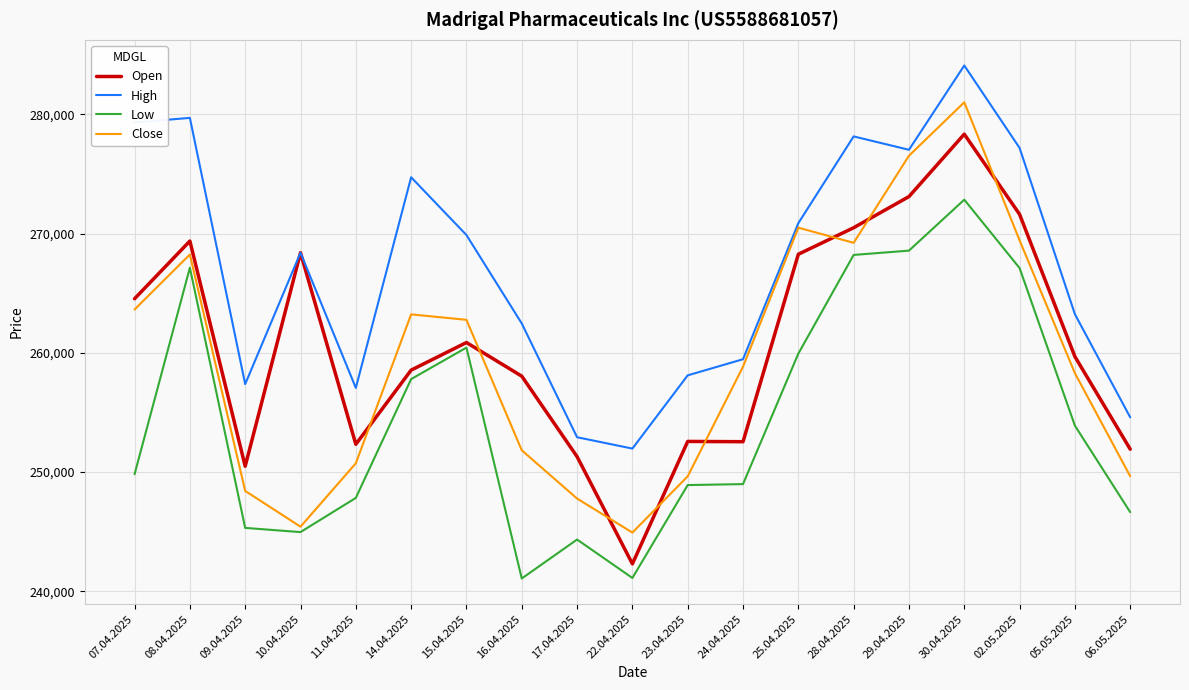

Which category has the highest value in the High series?

30.04.2025